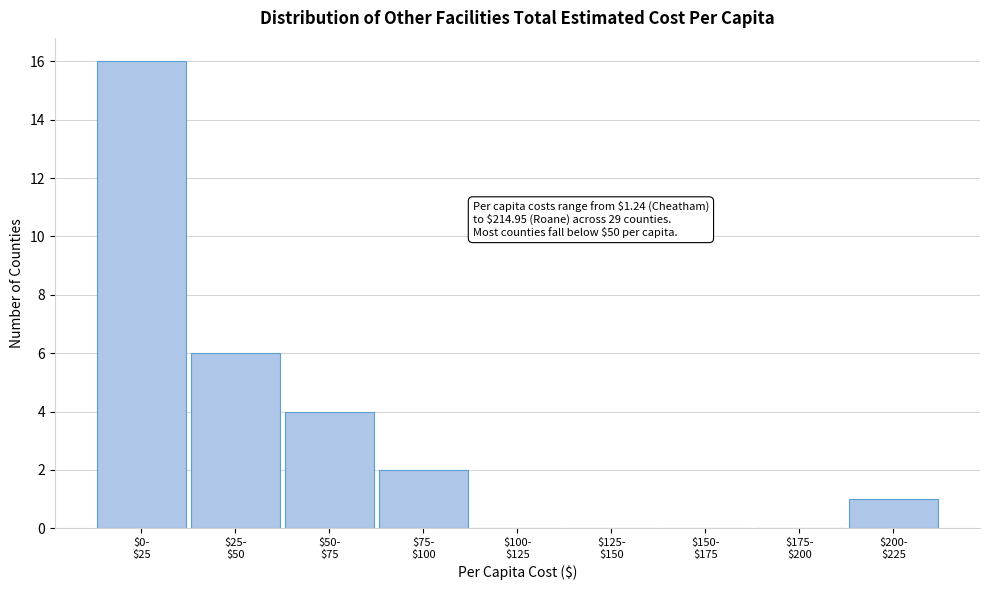

What is the sum of all values?

29